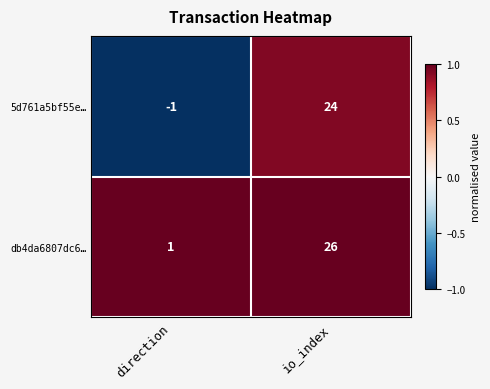

Reading right to left, what are all the values shown in this chart?

5d761a5bf55e…: 24	-1
db4da6807dc6…: 26	1